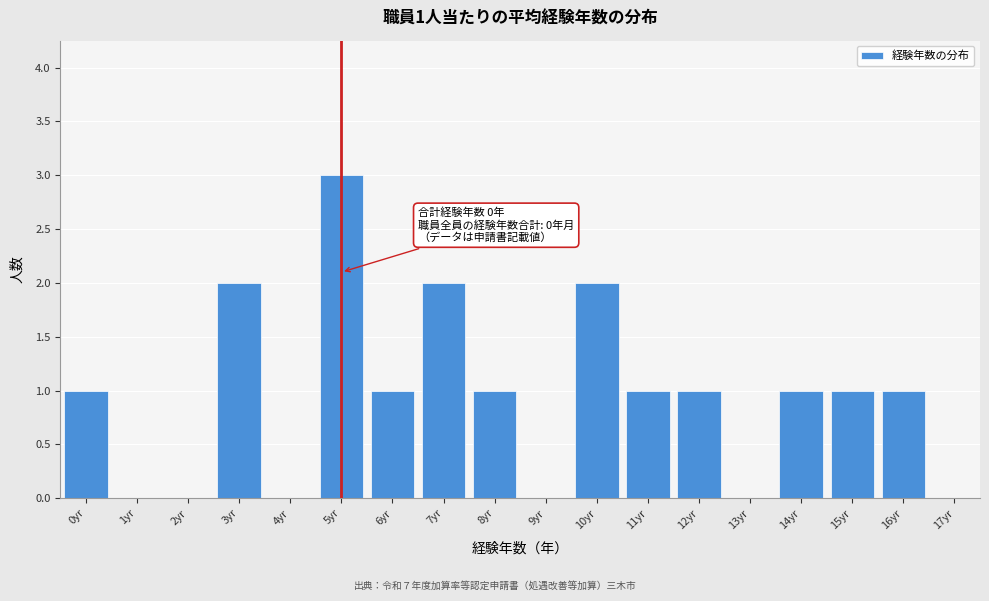

Reading left to right, transcribe all the data shown in this chart.

0yr=1	1yr=0	2yr=0	3yr=2	4yr=0	5yr=3	6yr=1	7yr=2	8yr=1	9yr=0	10yr=2	11yr=1	12yr=1	13yr=0	14yr=1	15yr=1	16yr=1	17yr=0